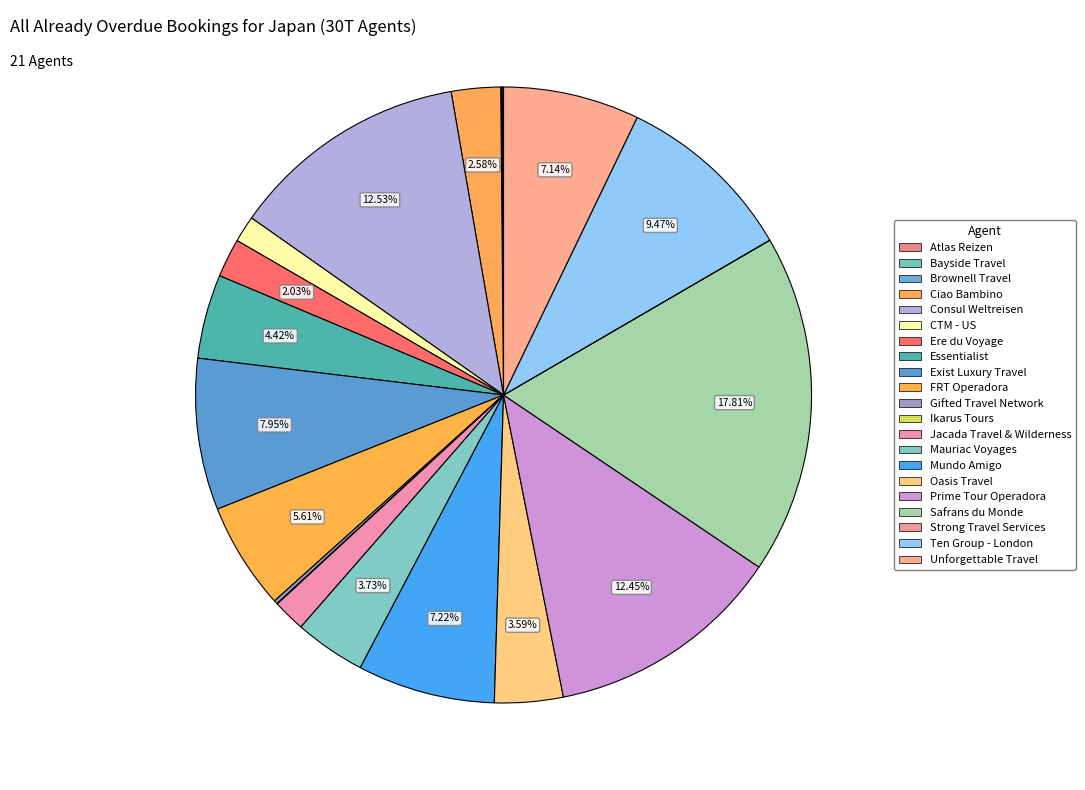

Does any single category account for the majority?

No